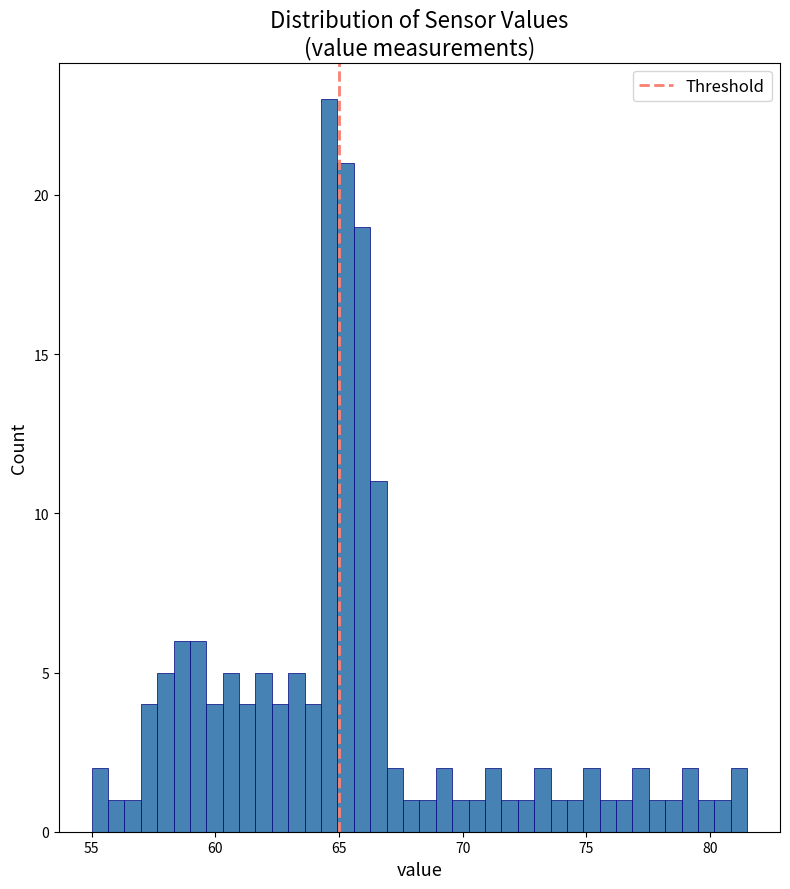

Read against the x-axis, roughly where is the centre of the tallest bar?

64.5